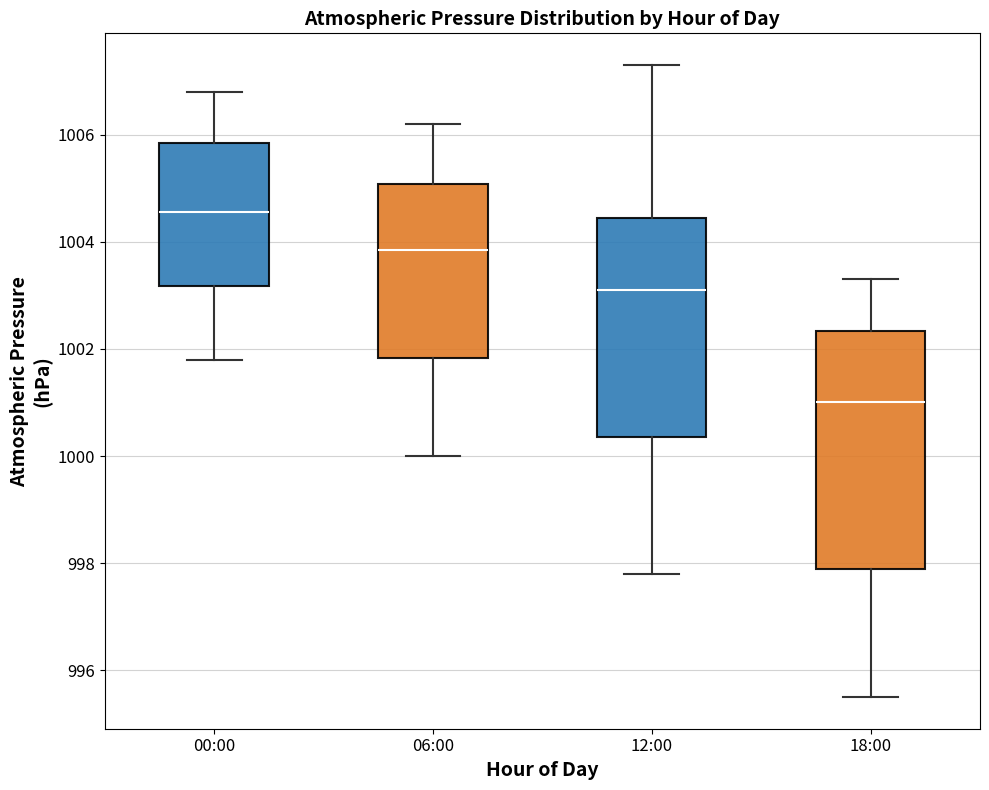

Reading left to right, read every box against the y-axis: the position of its median line, the range the box covers, and the ends of its whiskers. The values are not printed on the chart, so give them approximately, as read against the axis.

00:00: median 1004.6, box 1003.2 to 1005.8, whiskers 1001.8 to 1006.8
06:00: median 1003.8, box 1001.8 to 1005.0, whiskers 1000.0 to 1006.2
12:00: median 1003.2, box 1000.4 to 1004.4, whiskers 997.8 to 1007.4
18:00: median 1001.0, box 998.0 to 1002.4, whiskers 995.6 to 1003.4